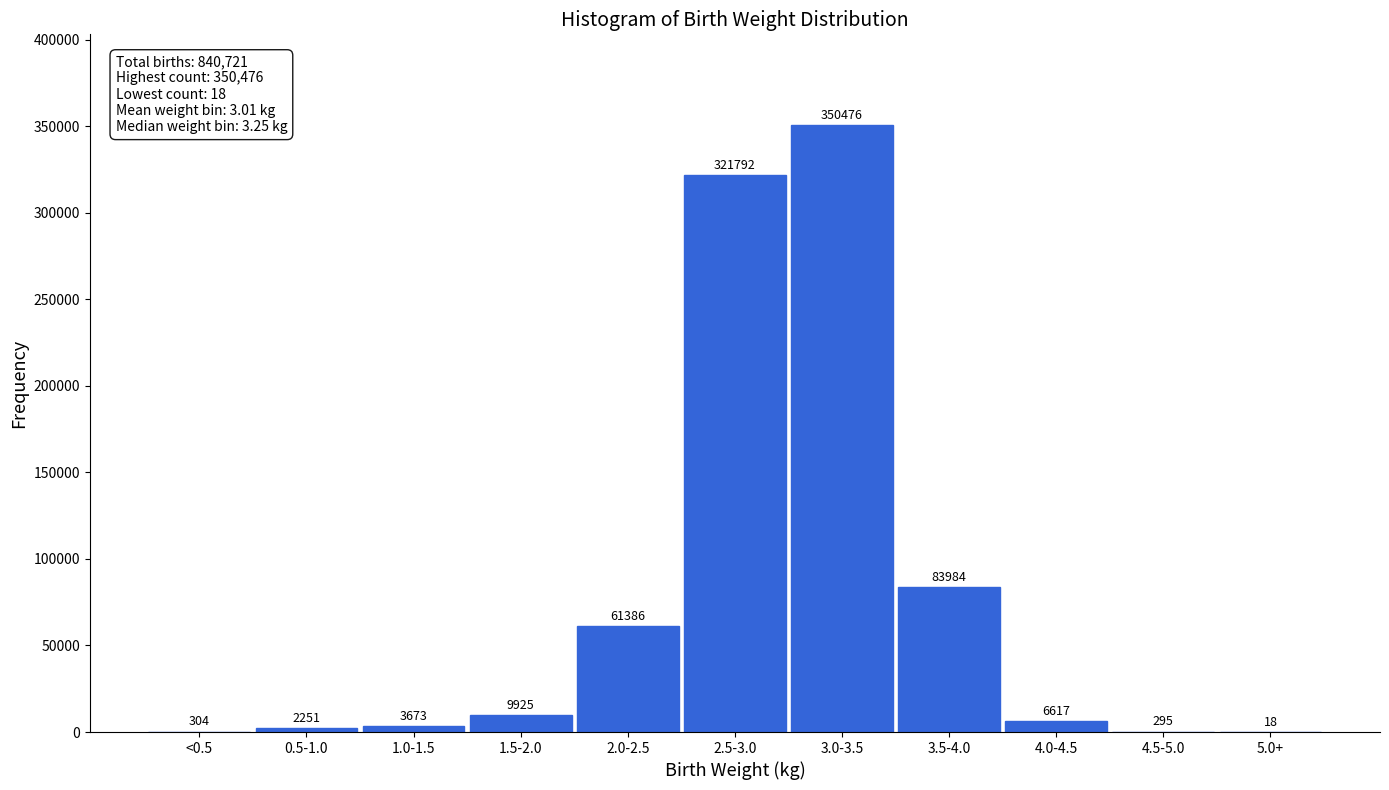

Reading left to right, what are all the values shown in this chart?

<0.5=304	0.5-1.0=2251	1.0-1.5=3673	1.5-2.0=9925	2.0-2.5=61386	2.5-3.0=321792	3.0-3.5=350476	3.5-4.0=83984	4.0-4.5=6617	4.5-5.0=295	5.0+=18